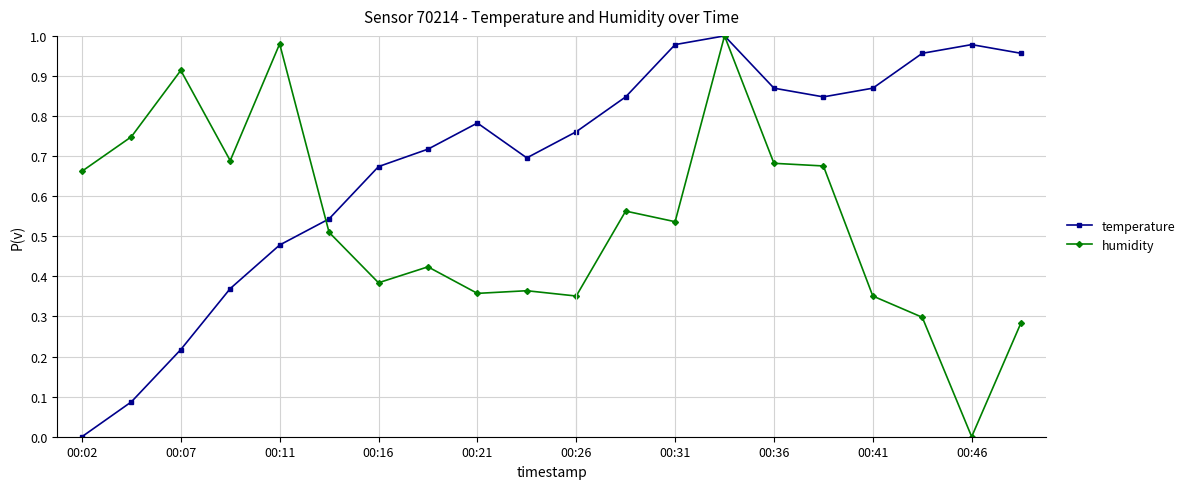

True or false: humidity and temperature intersect in this chart.

True